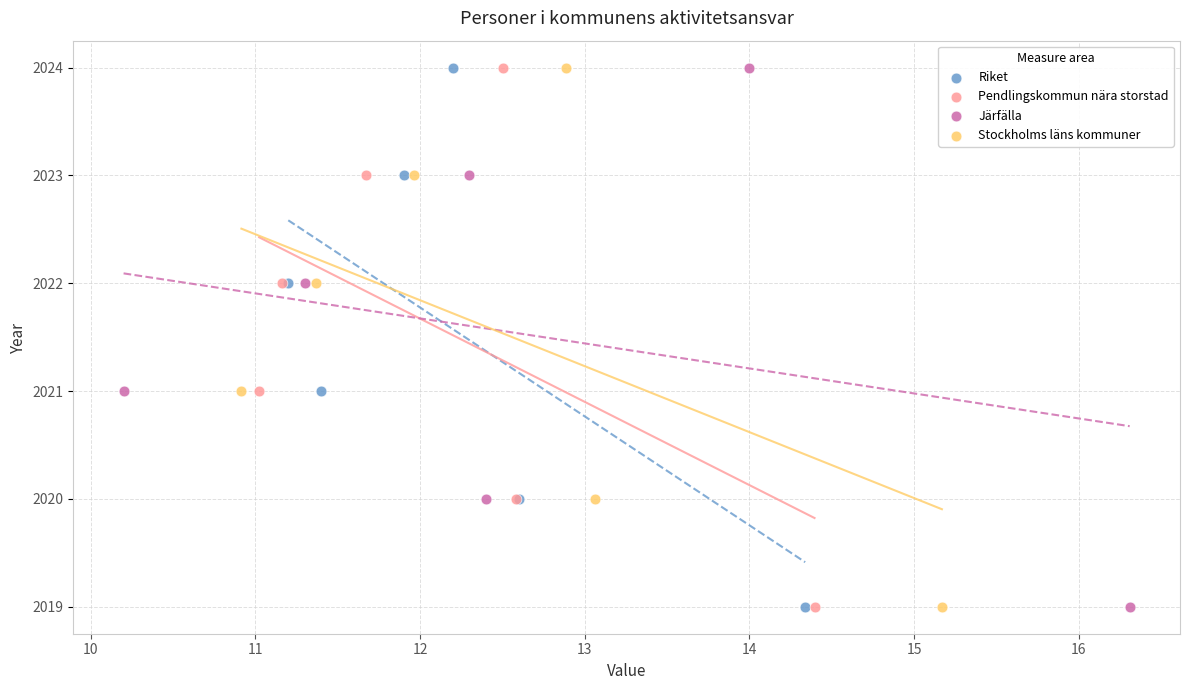

What are all the series names shown in the legend?

Riket, Pendlingskommun nära storstad, Järfälla, Stockholms läns kommuner